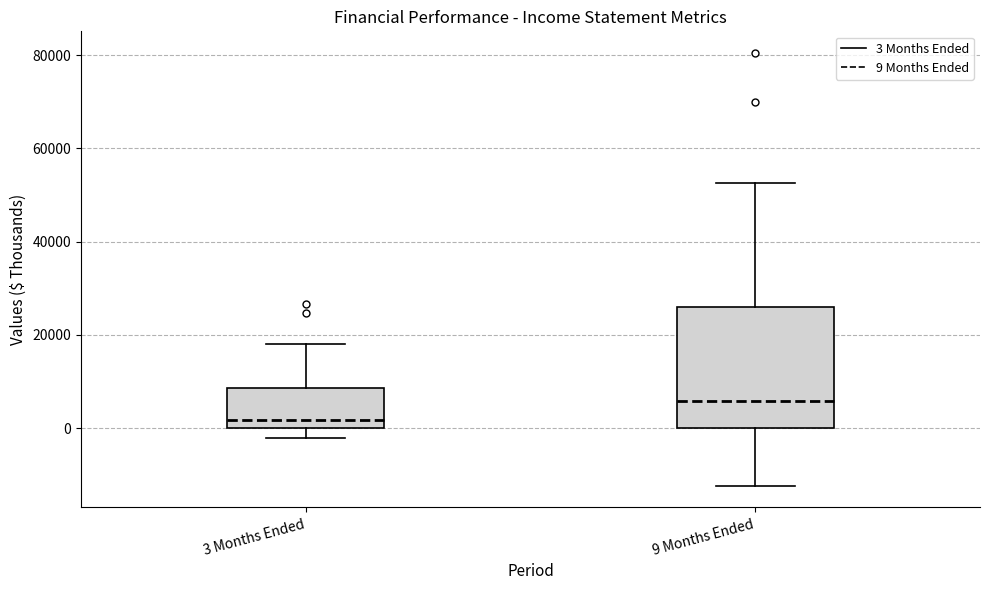

Reading left to right, read every box against the y-axis: the position of its median line, the range the box covers, and the ends of its whiskers. The values are not printed on the chart, so give them approximately, as read against the axis.

3 Months Ended: median 2000, box 0 to 8000, whiskers -2000 to 18000
9 Months Ended: median 6000, box 0 to 26000, whiskers -12000 to 52000